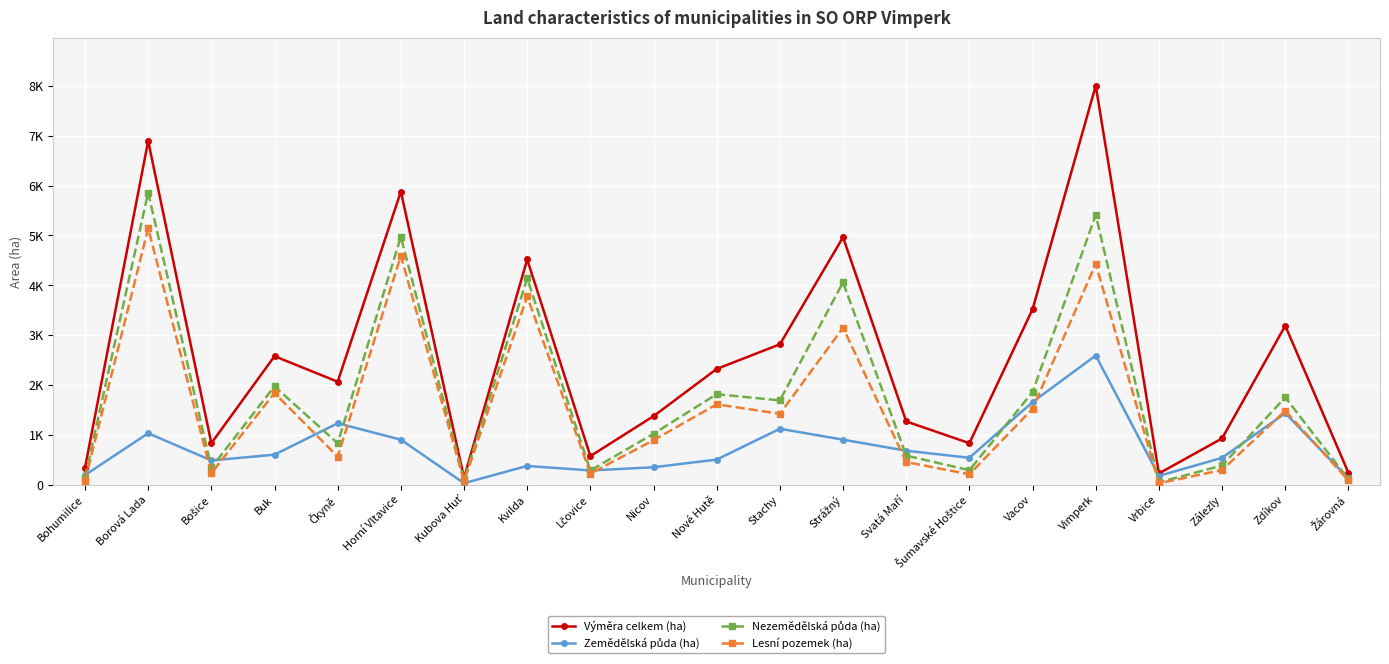

What is the value of the Lesní pozemek (ha) point at the 2nd from the left?

5144.7